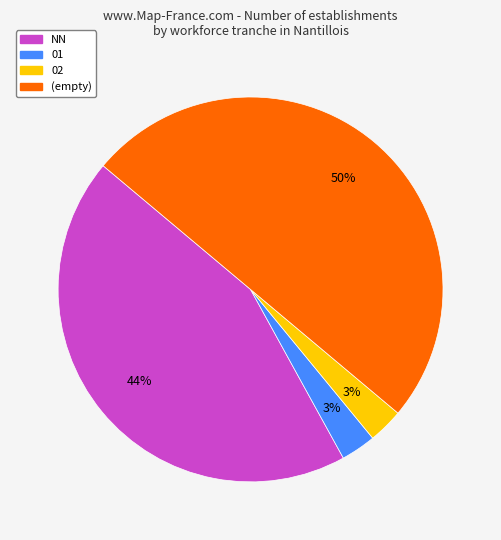

To the nearest percent, what is the average slice percentage?

25%